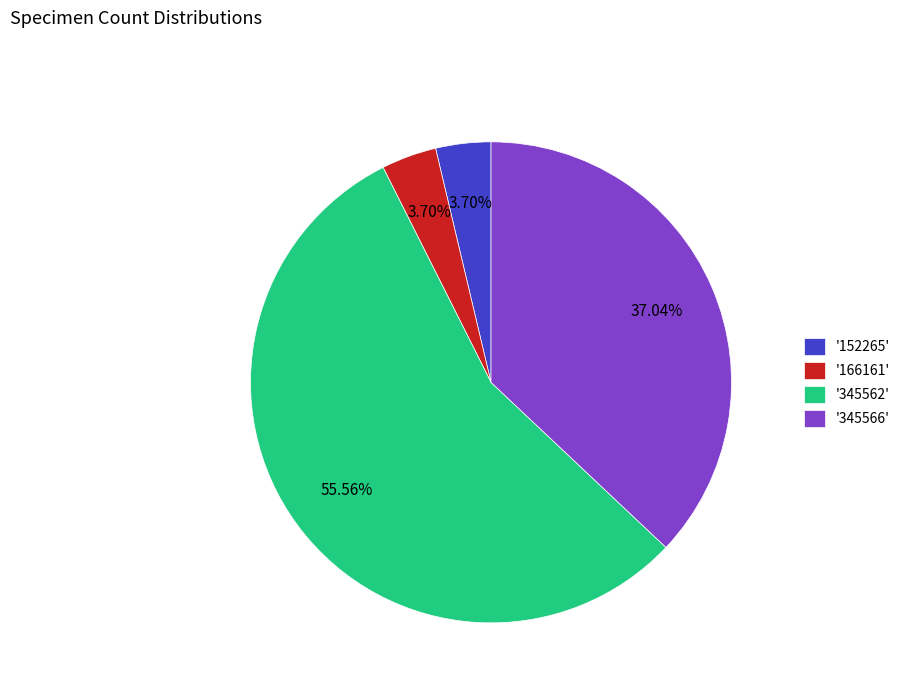

Between '152265' and '345562', which is larger?

'345562'